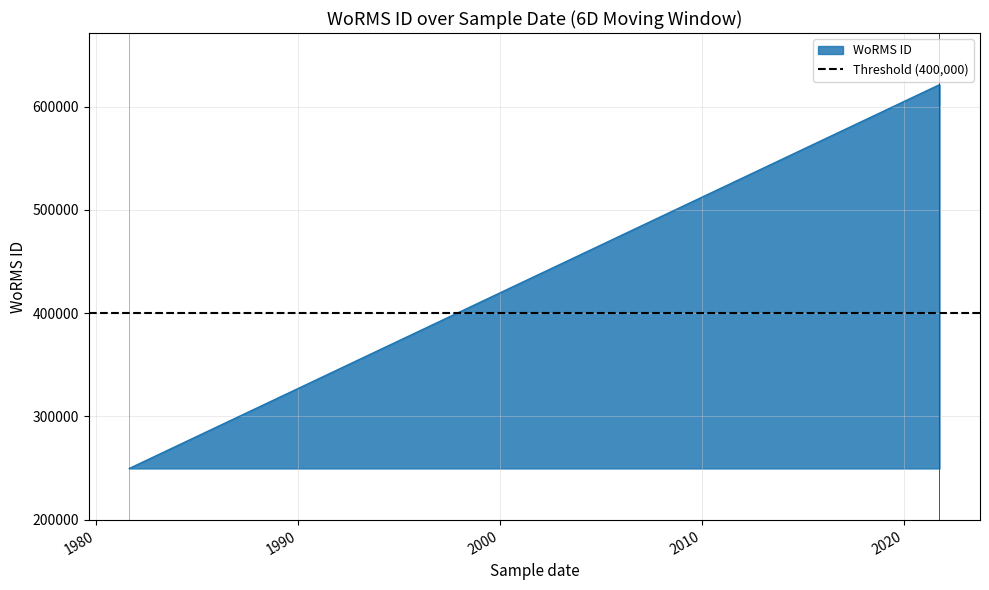

True or false: the data has more than 0 interior local peaks.

False